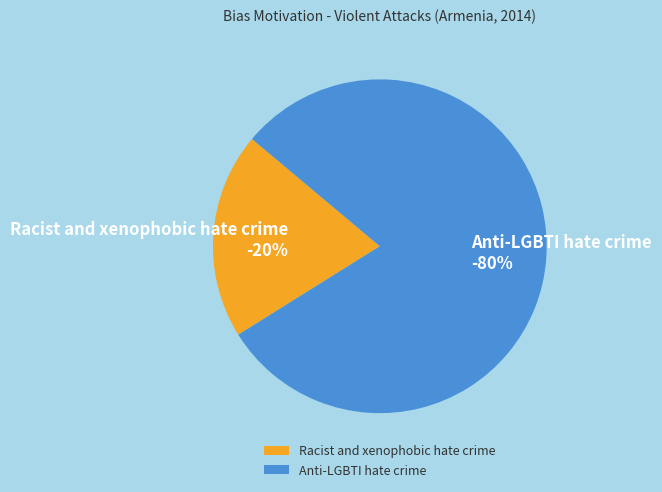

To the nearest percent, what is the difference between the largest and smallest slice percentages?

60%